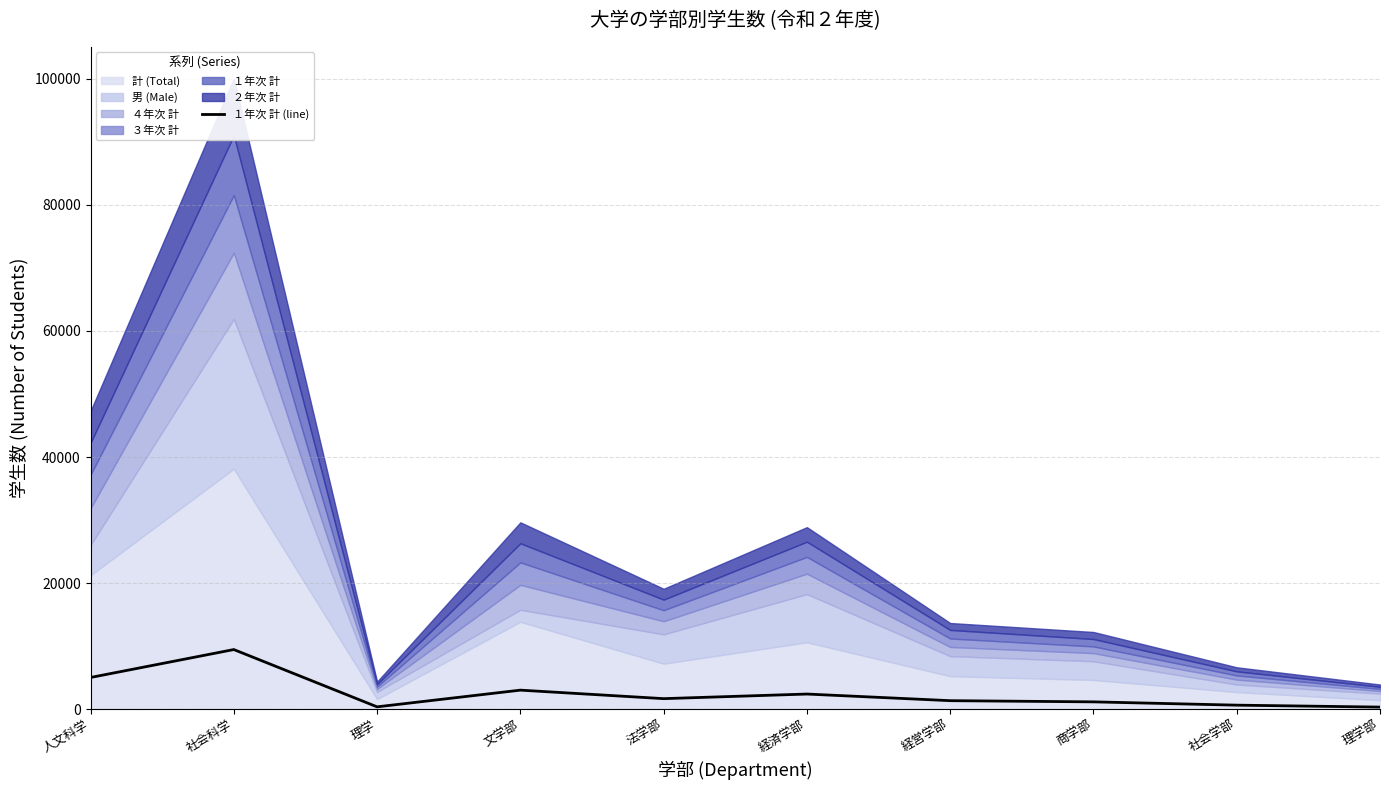

List the labels in order of value, largest first.

社会科学, 人文科学, 文学部, 経済学部, 法学部, 経営学部, 商学部, 社会学部, 理学, 理学部